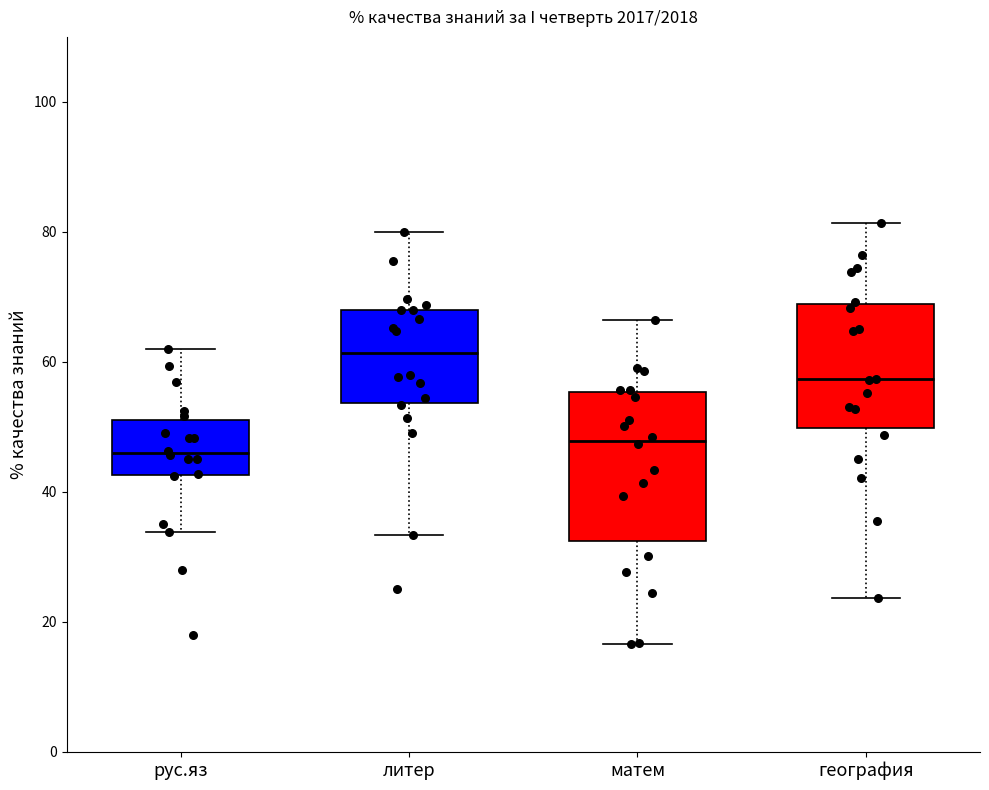

Where is the upper edge of the box for рус.яз on the y-axis? The values are not printed on the chart, so give them approximately, as read against the axis.

50